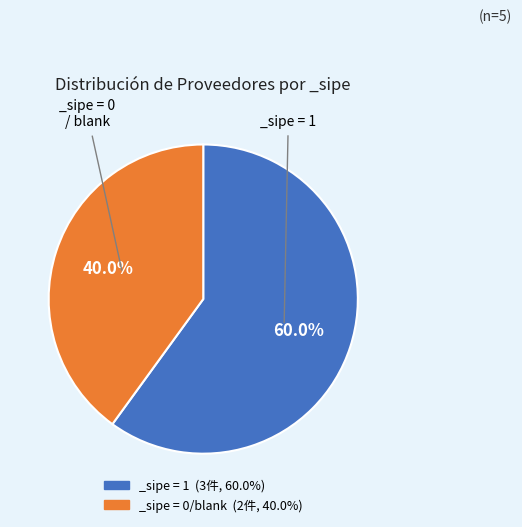

How many slices are in this pie chart?

2